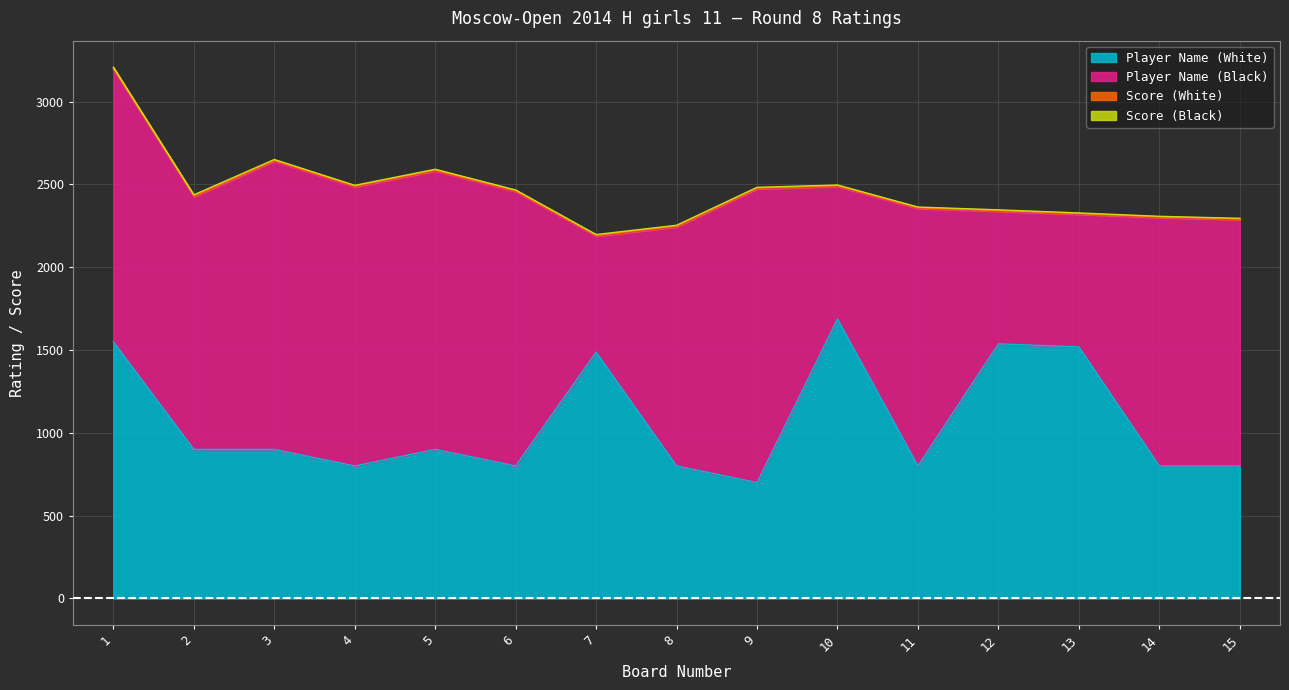

What is the highest value of the Score (Black) series?

6.0